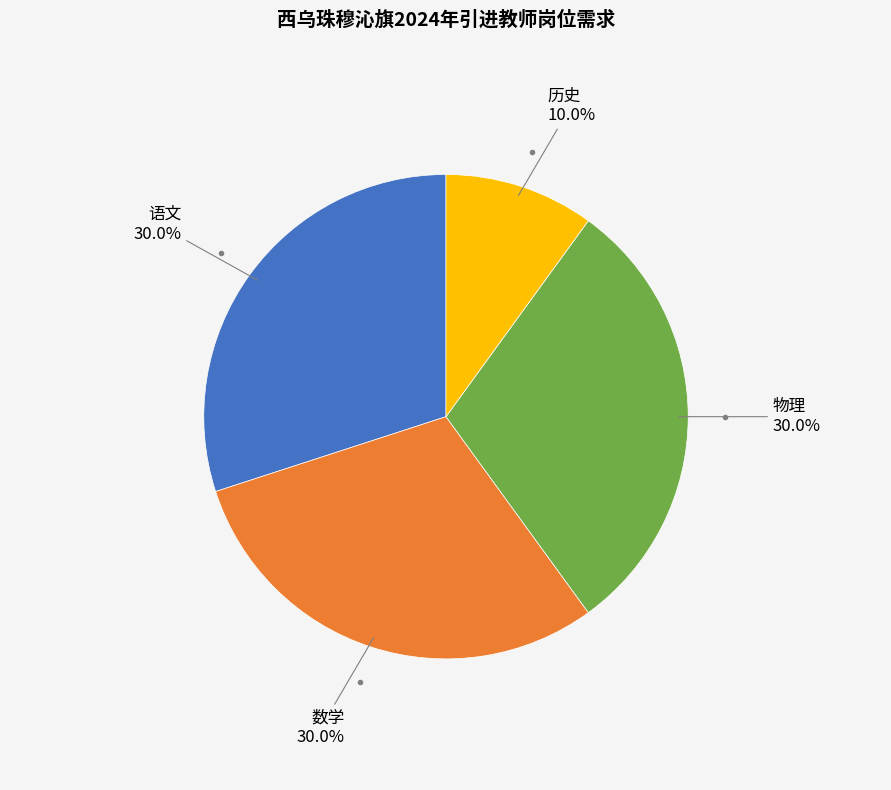

What portion of the pie excludes 数学?

70.0%